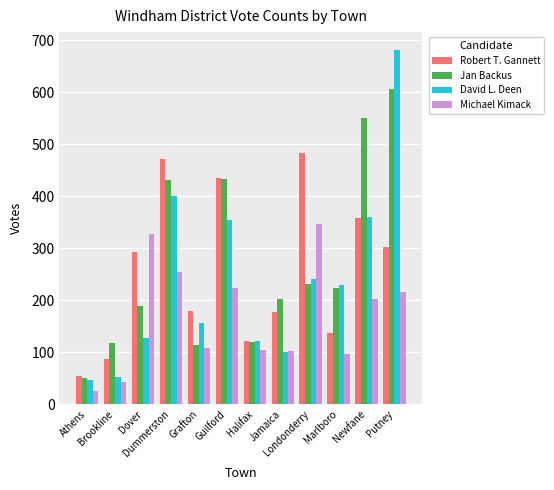

Which series has the largest range (max minus min)?

David L. Deen